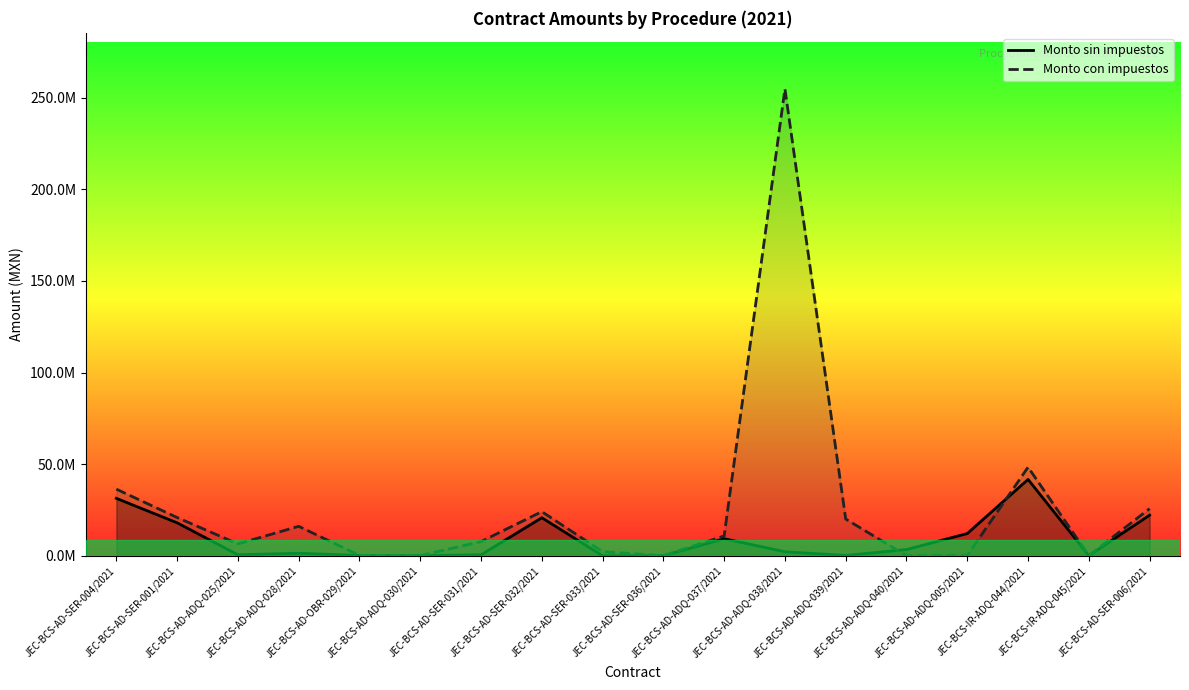

What is the label of the 13th point from the right?

JEC-BCS-AD-ADQ-030/2021